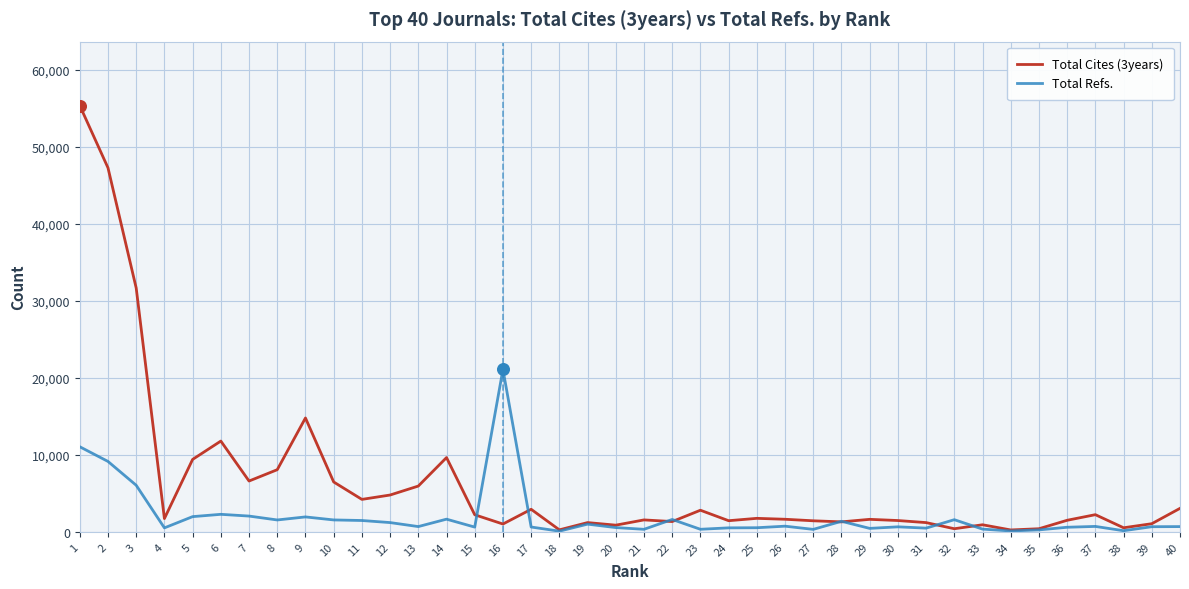

Which series has the widest spread of values?

Total Cites (3years)